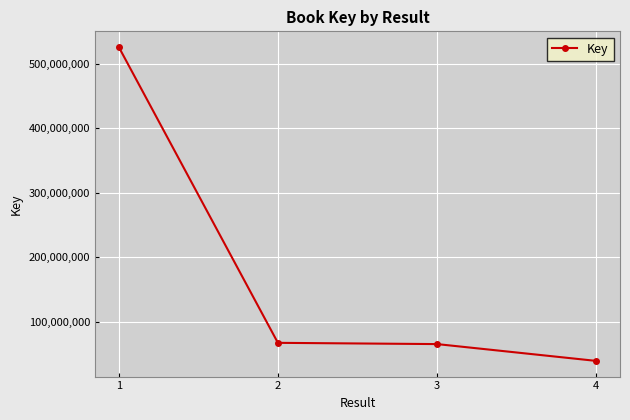

What is the change in value from 2 to 4?

-28011311